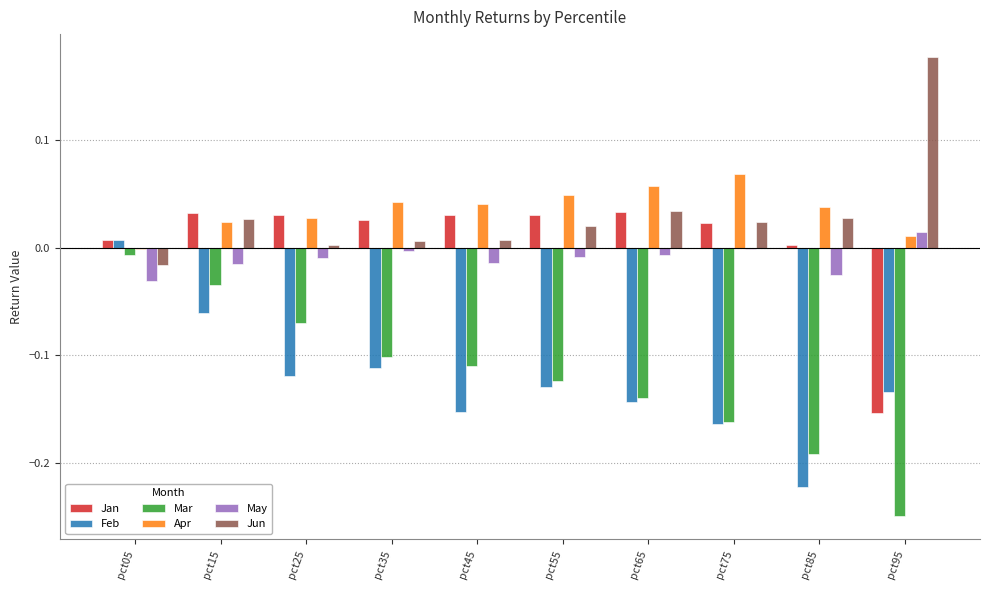

What is the sum of all Mar values?

-1.2